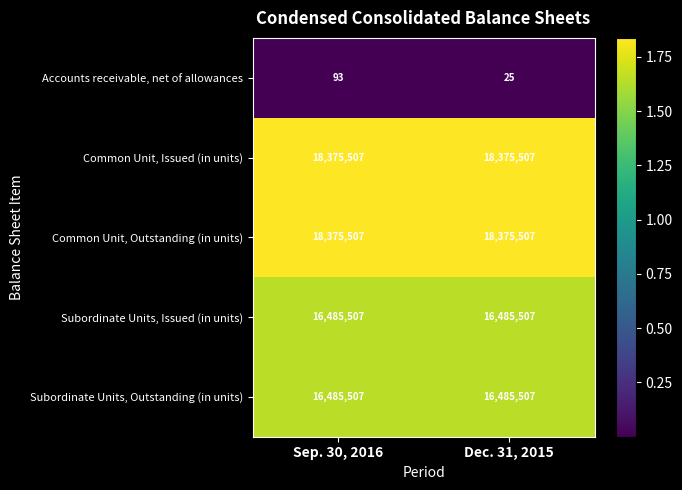

What is the approximate value of Common Unit, Outstanding (in units) at Sep. 30, 2016?

18375507